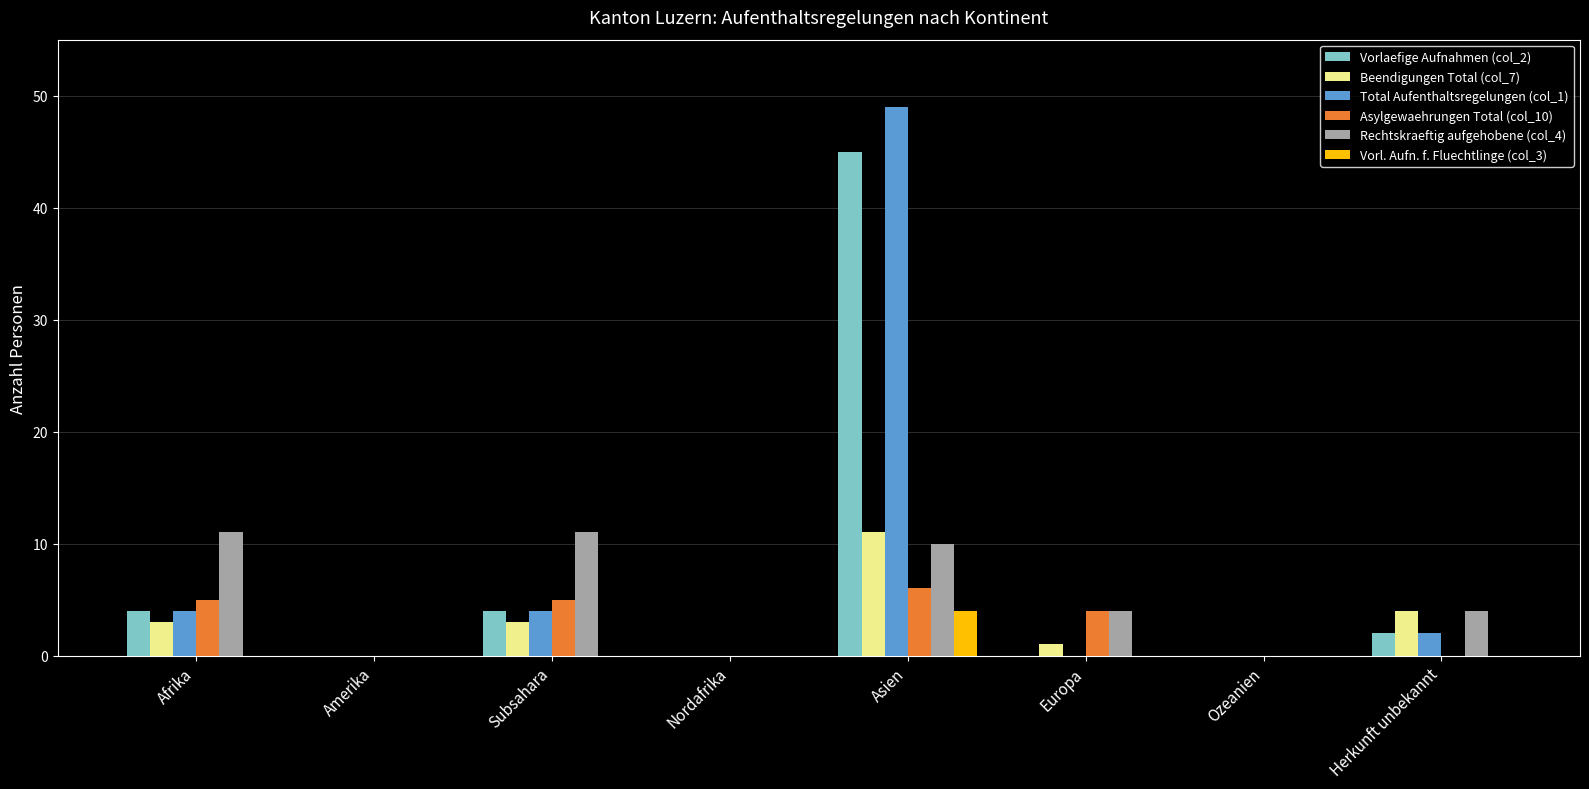

At which category is the sum across all series the highest?

Asien